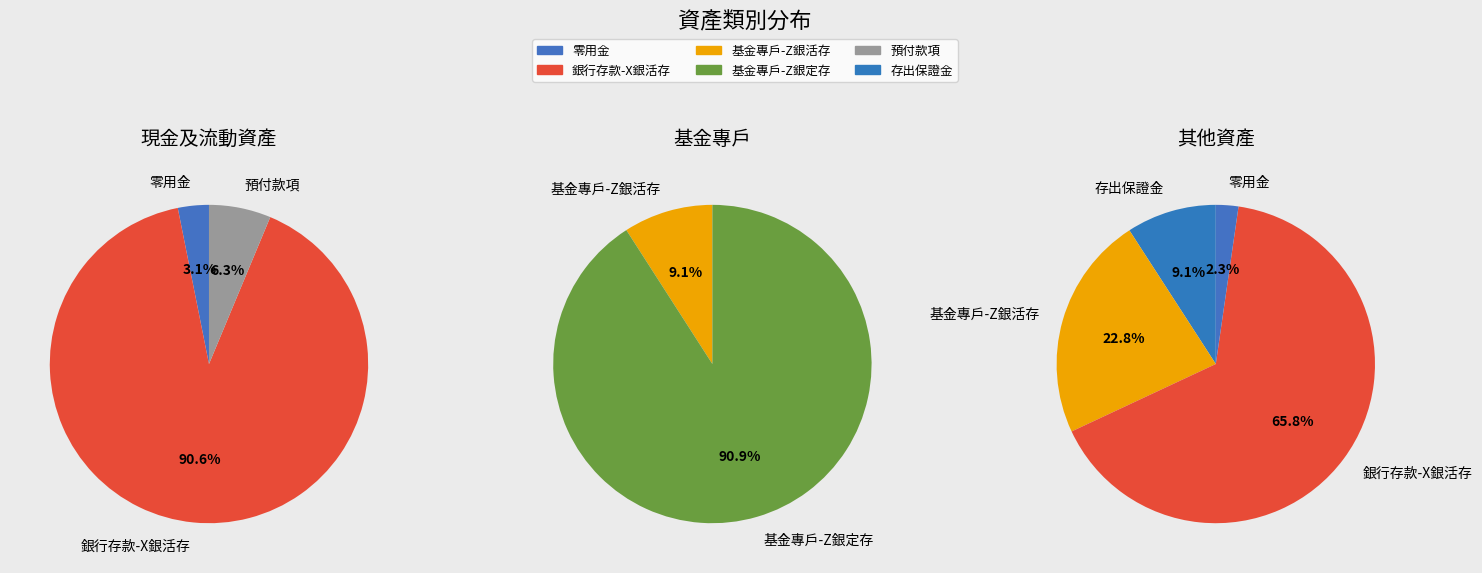

What is the ratio of the value at 預付款項 to the value at 零用金?

2.0